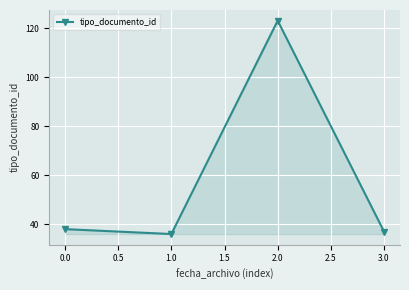

How many categories are shown in the chart?

4